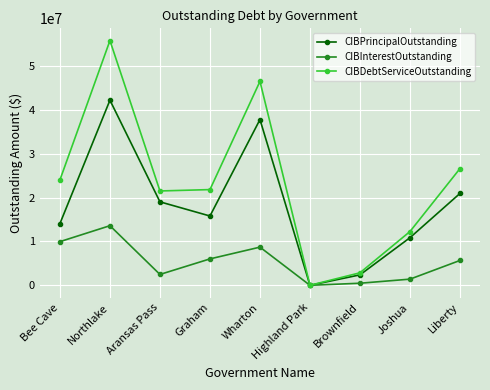

What are all the series names shown in the legend?

CIBPrincipalOutstanding, CIBInterestOutstanding, CIBDebtServiceOutstanding